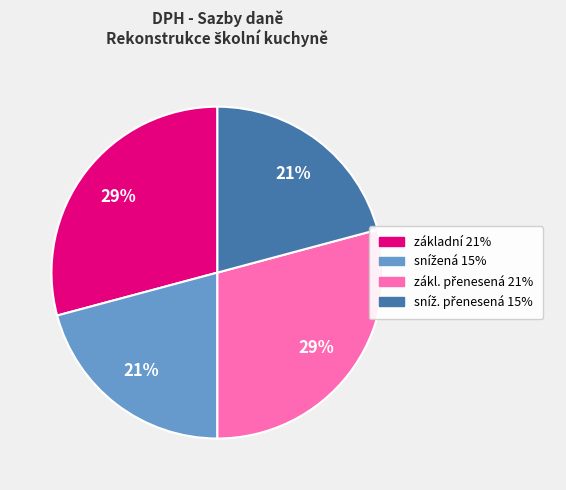

To the nearest percent, what is the average slice percentage?

25%